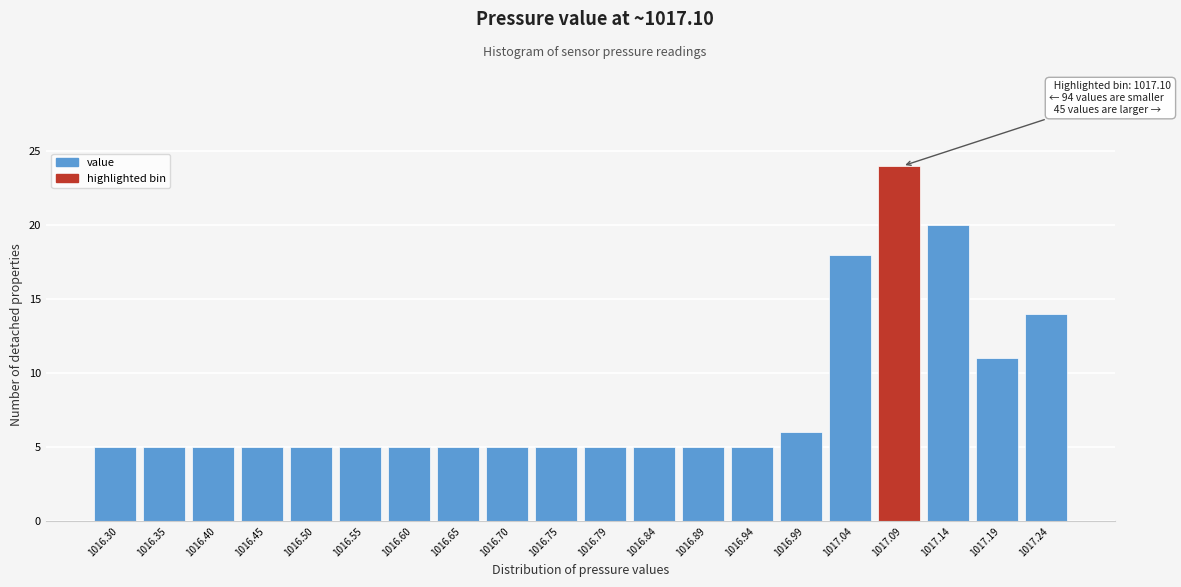

Reading right to left, what are all the values shown in this chart?

14	11	20	24	18	6	5	5	5	5	5	5	5	5	5	5	5	5	5	5